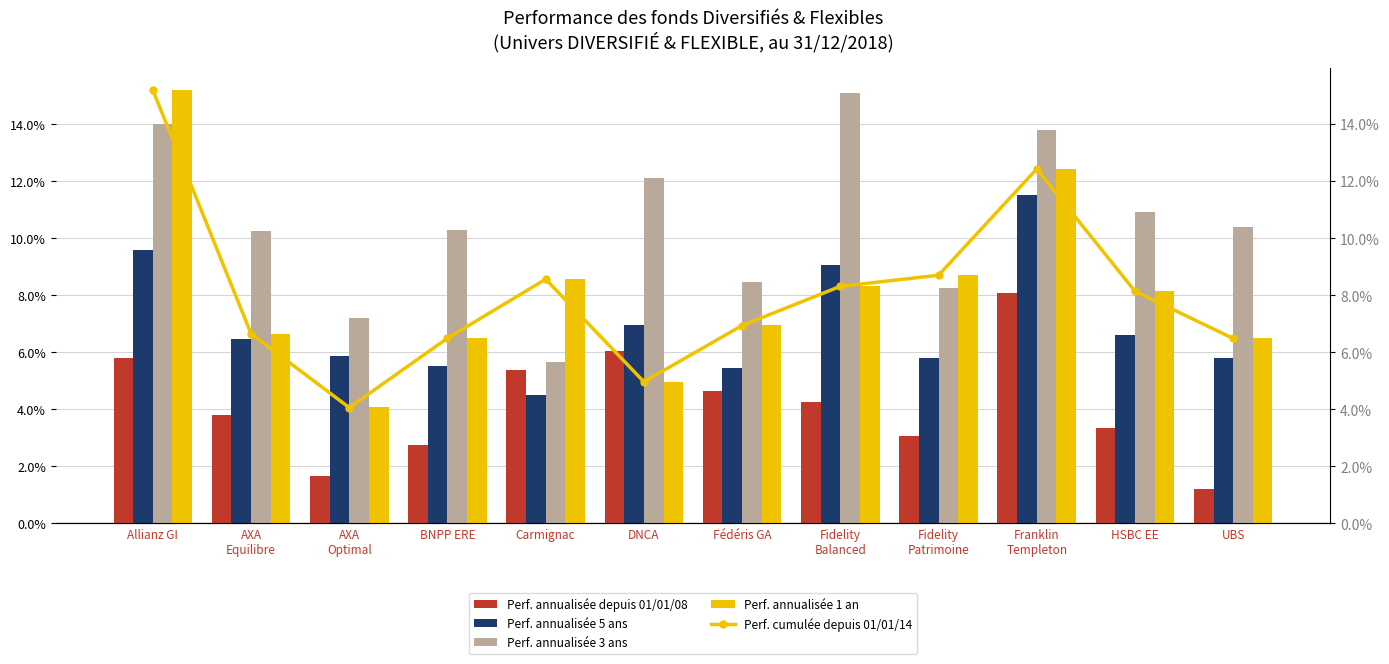

Reading right to left, transcribe all the data shown in this chart.

Perf. annualisée depuis 01/01/08: 0.0	0.0	0.1	0.0	0.0	0.0	0.1	0.1	0.0	0.0	0.0	0.1
Perf. annualisée 5 ans: 0.1	0.1	0.1	0.1	0.1	0.1	0.1	0.0	0.1	0.1	0.1	0.1
Perf. annualisée 3 ans: 0.1	0.1	0.1	0.1	0.2	0.1	0.1	0.1	0.1	0.1	0.1	0.1
Perf. annualisée 1 an: 0.1	0.1	0.1	0.1	0.1	0.1	0.0	0.1	0.1	0.0	0.1	0.2
Perf. cumulée depuis 01/01/14: 0.1	0.1	0.1	0.1	0.1	0.1	0.0	0.1	0.1	0.0	0.1	0.2